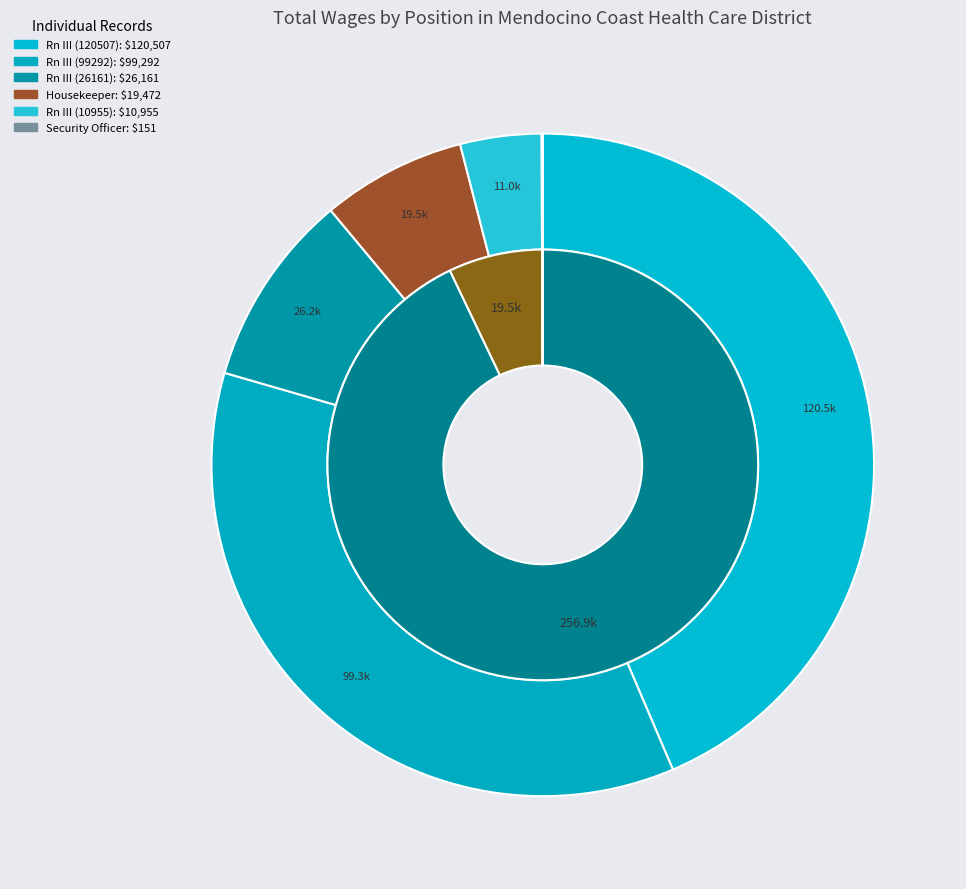

To the nearest percent, what is the difference between the largest and smallest slice percentages?

44%